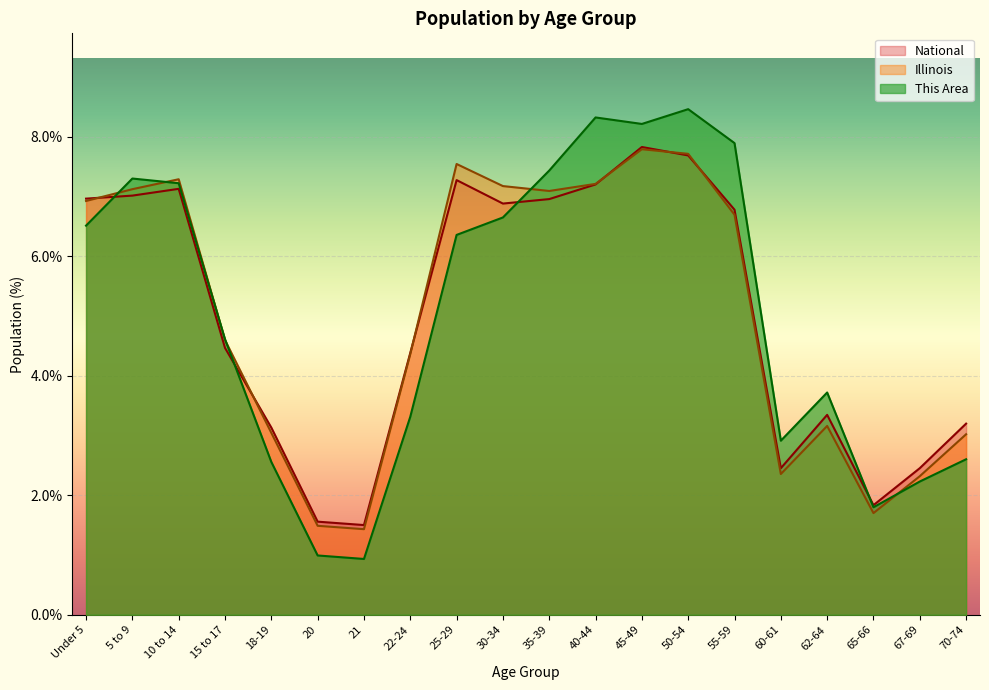

After their last crossing, which series has the higher values: National or This Area?

National